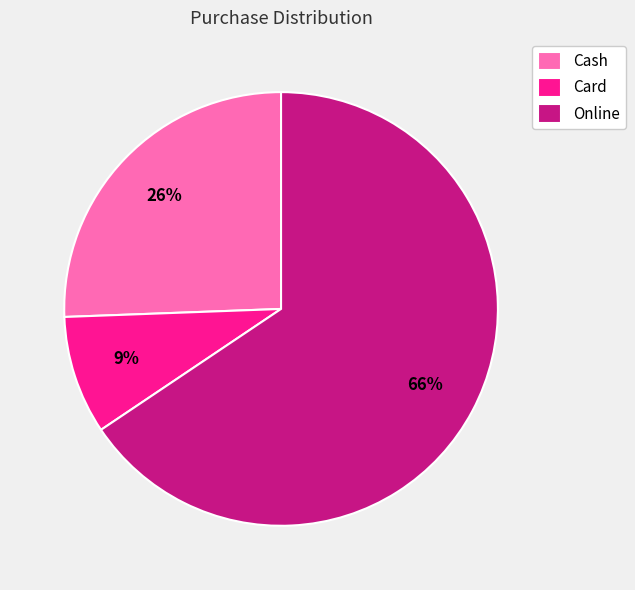

Which category accounts for the majority?

Online